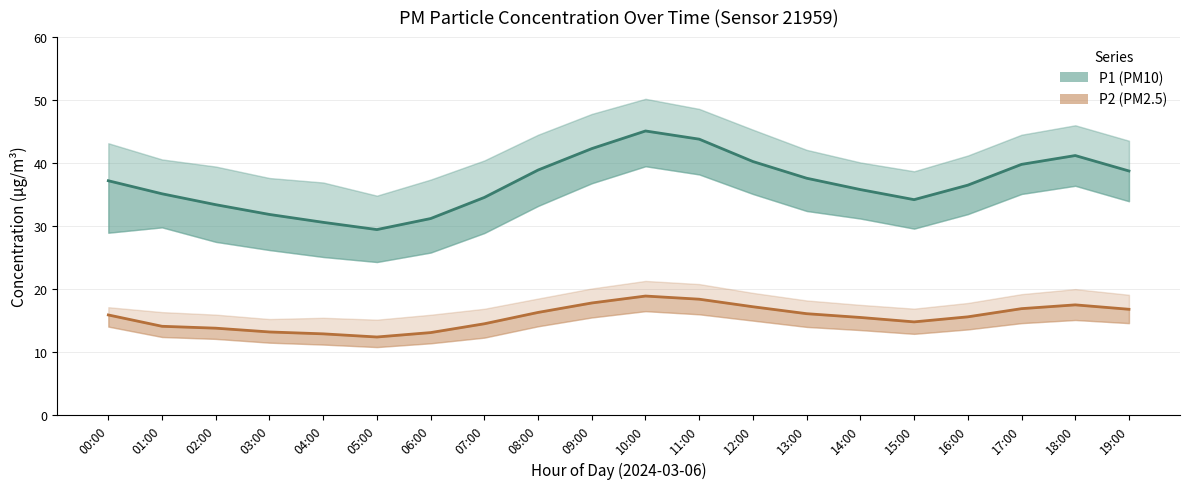

At which category does P2 (PM2.5) reach its first local peak?

10:00